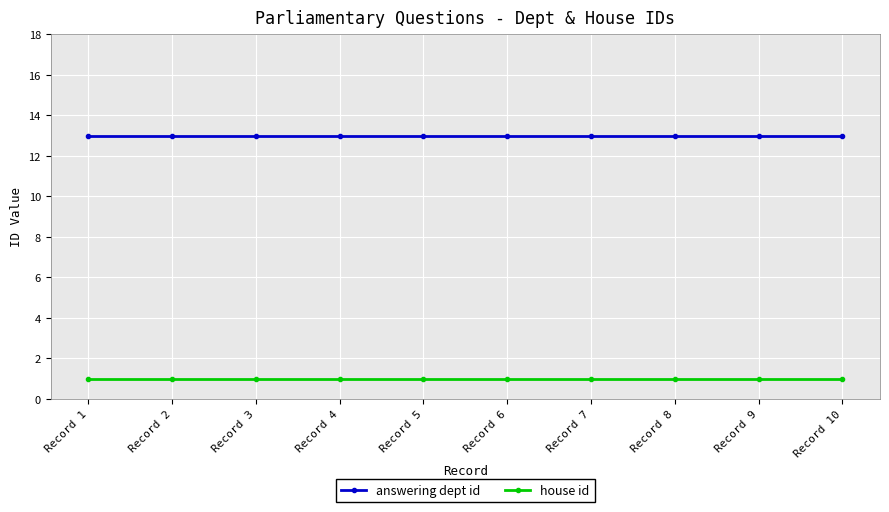

How many distinct data groups are displayed?

2